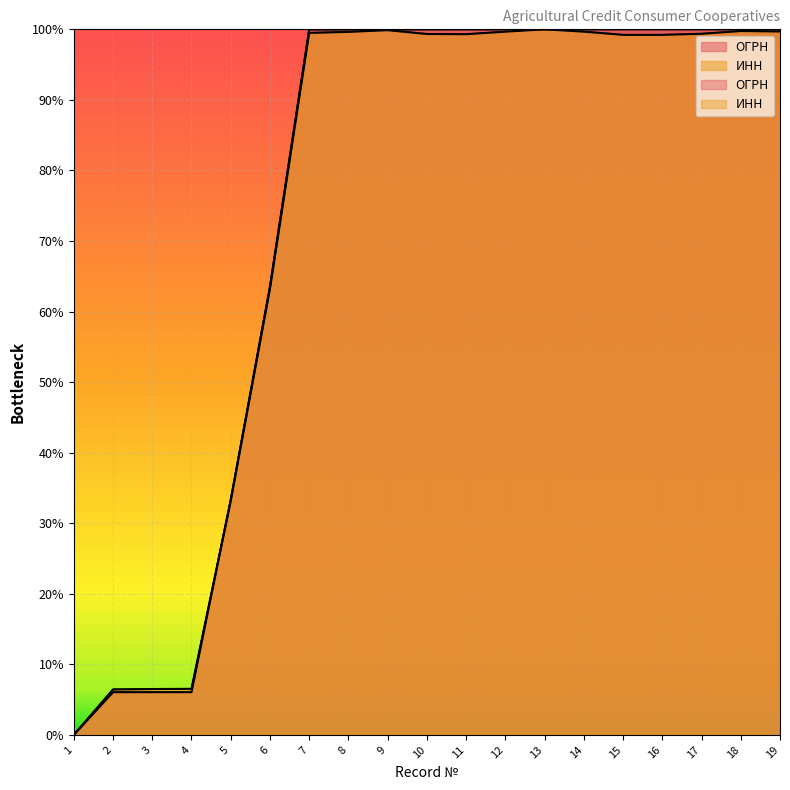

Is it true that ИНН equals 95.0 at 6?

False